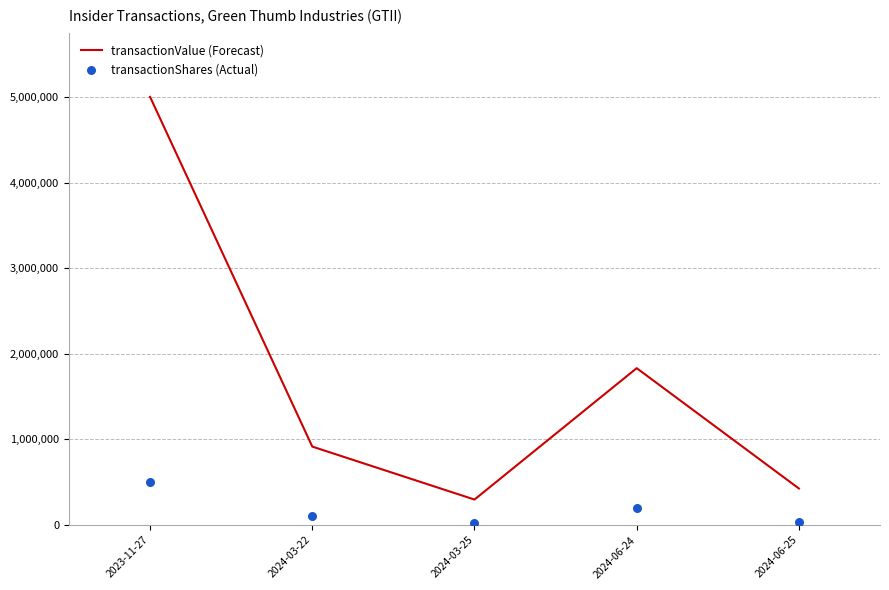

At how many categories does at least one series exceed 4219356?

1